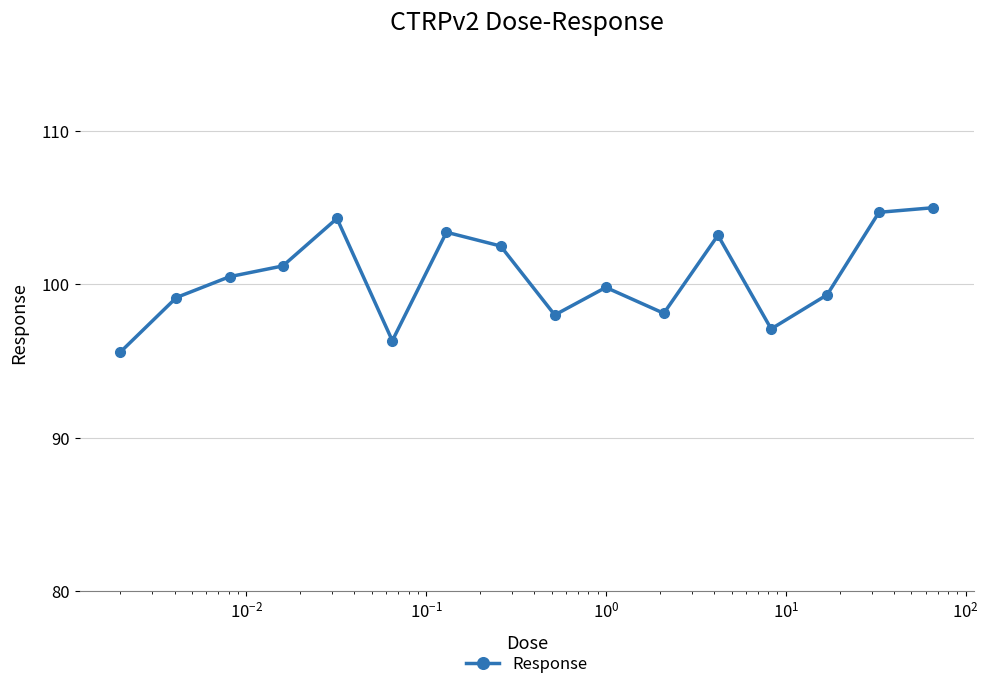

Is this an area chart (filled region under the line)?

No